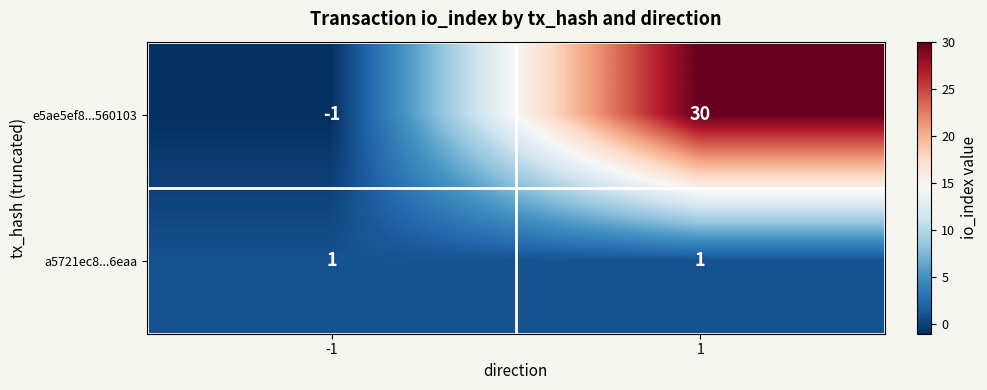

What is the minimum value shown in the chart?

-1